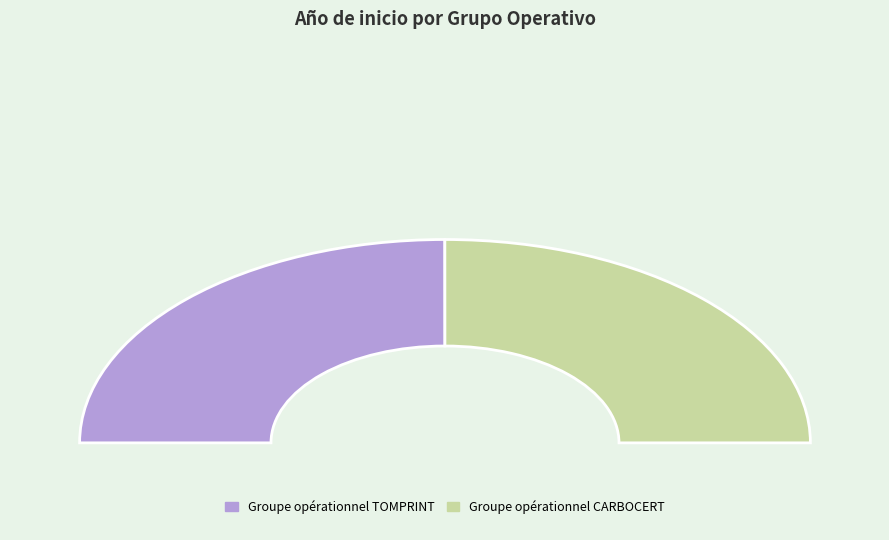

How many slices are in this pie chart?

2